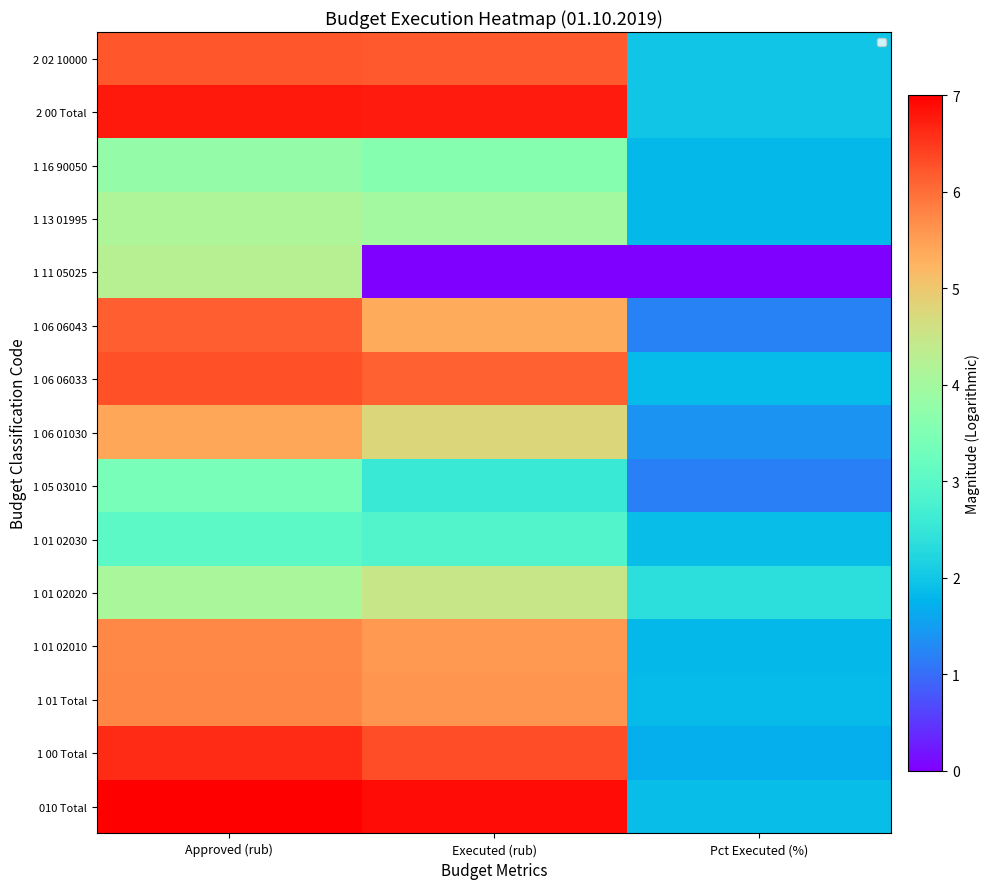

What is the lowest value of the 1 06 06043 series?

1.2